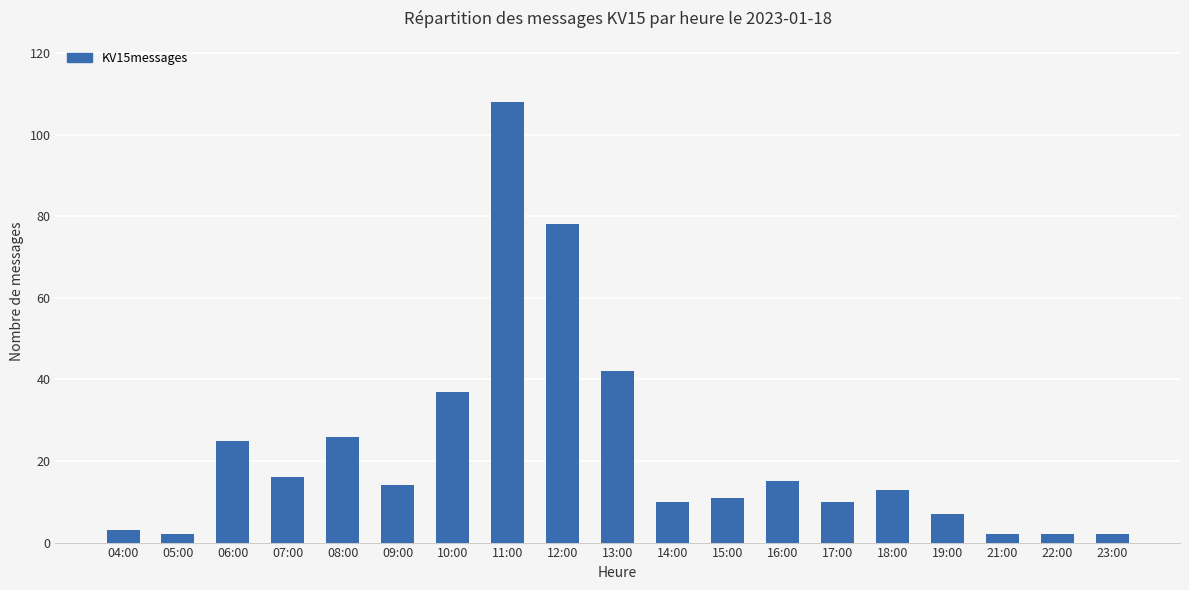

What is the difference between the maximum and minimum values?

106